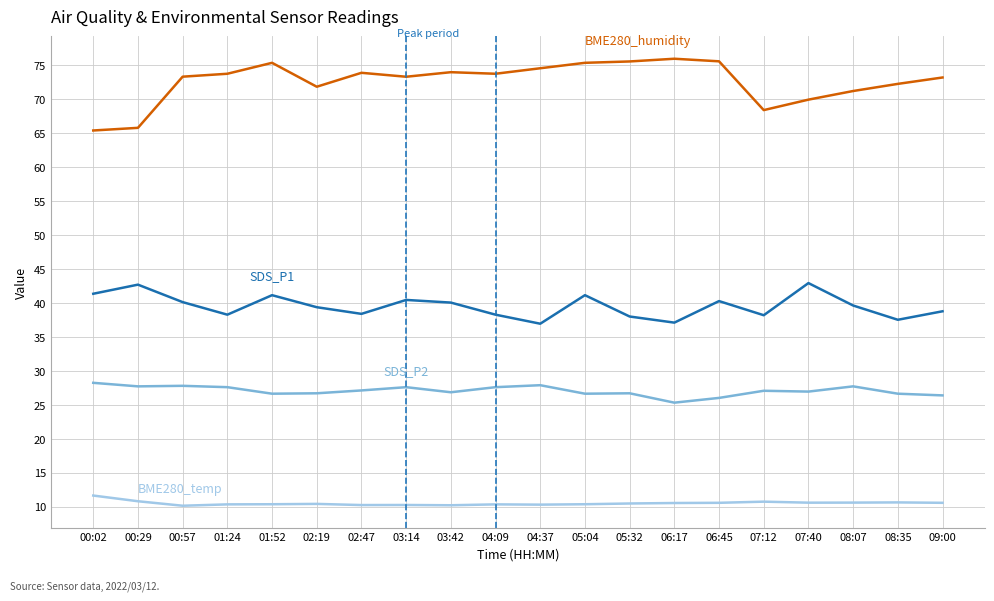

Does the chart display data point markers on the line(s)?

No